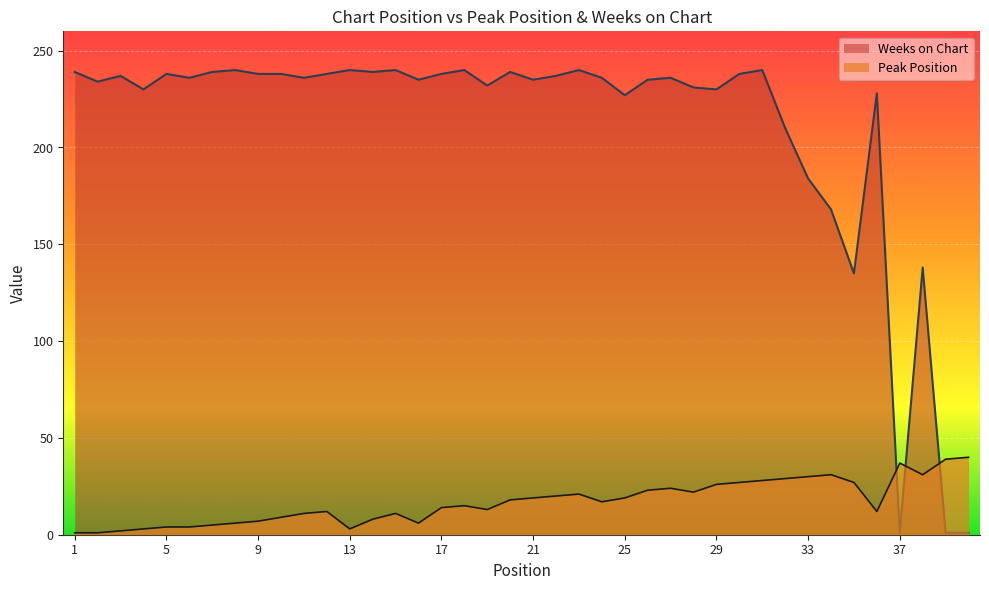

Does the chart display data point markers on the line(s)?

No